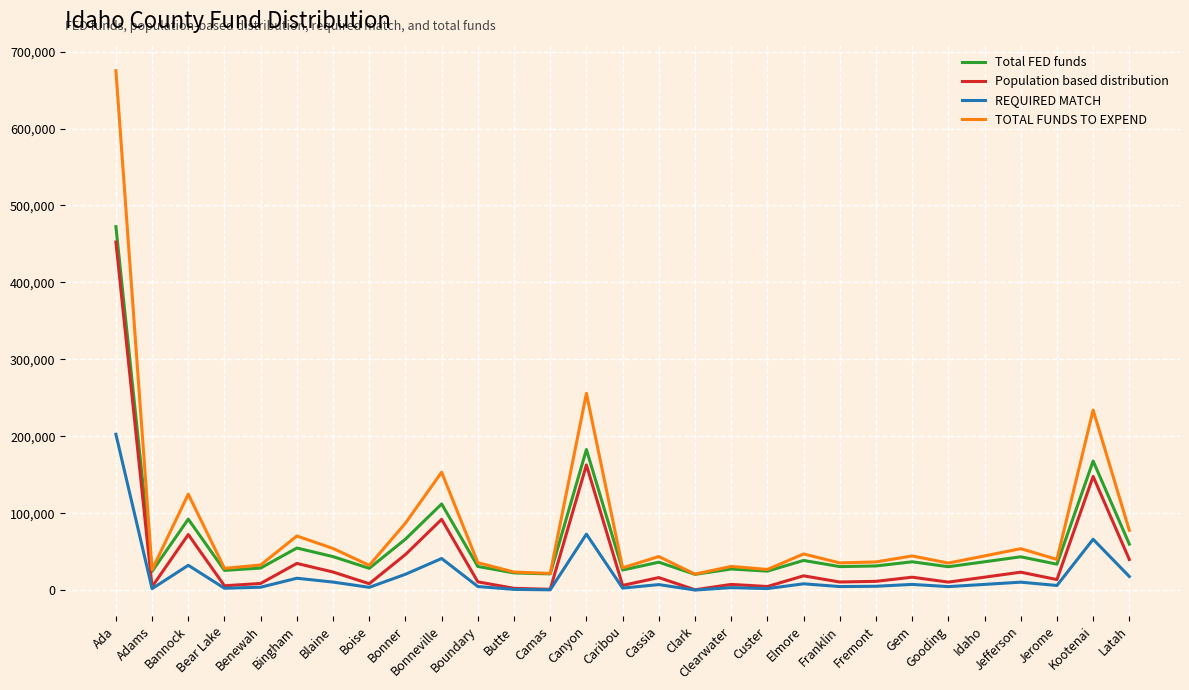

Which series has the widest spread of values?

TOTAL FUNDS TO EXPEND